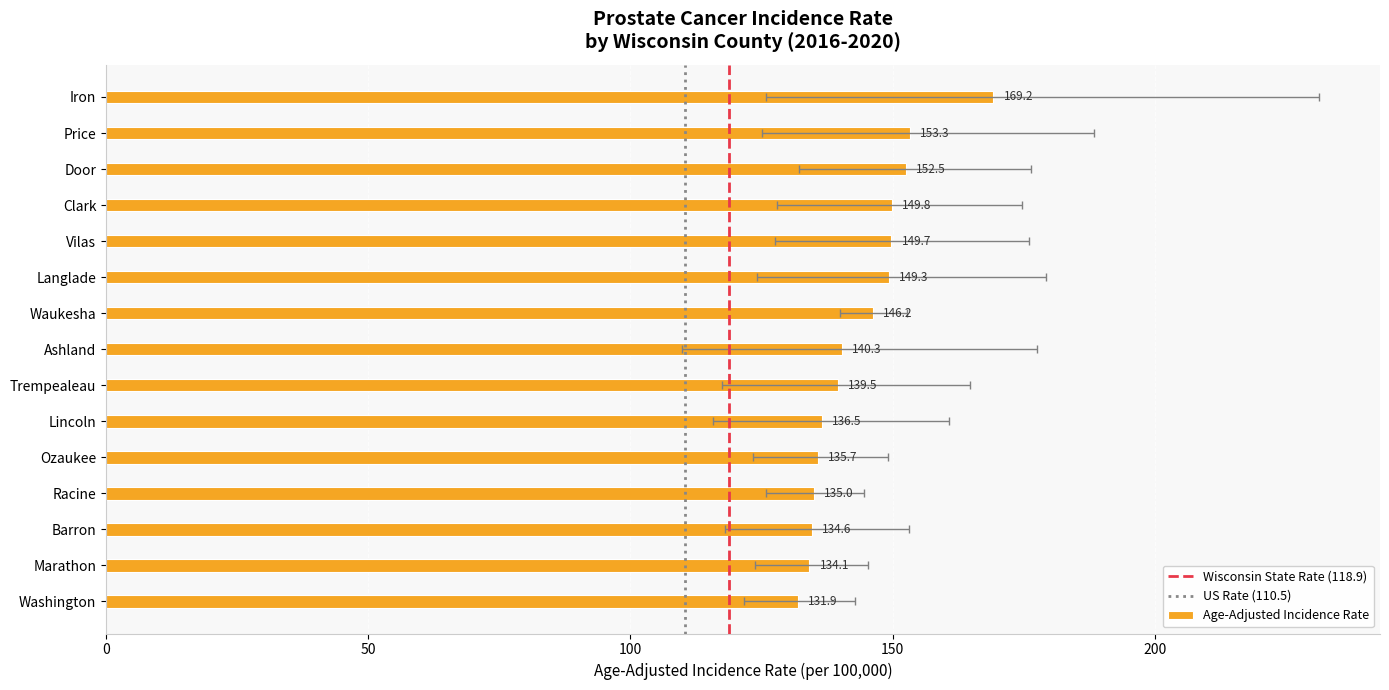

What is the label of the 7th bar from the right?

Trempealeau